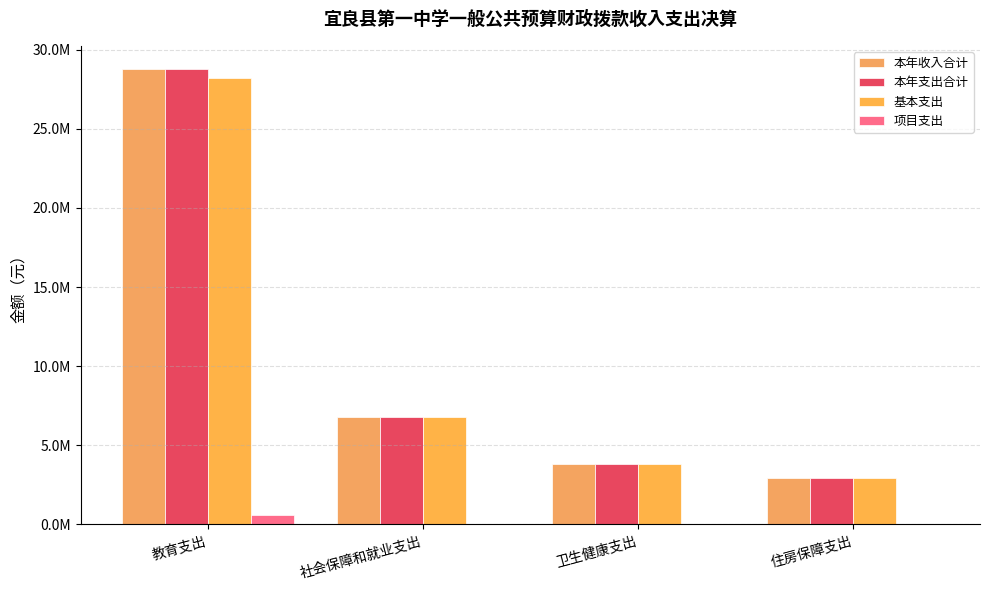

What is the difference between the highest and lowest values at 卫生健康支出?

3841602.4